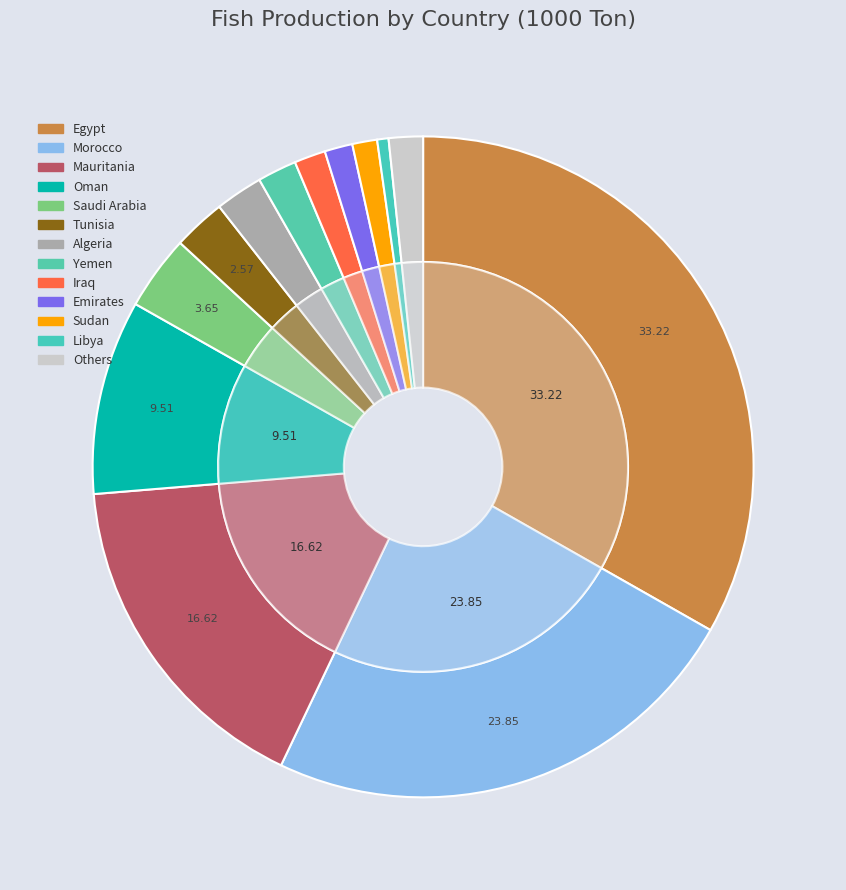

To the nearest percent, what portion does Yemen represent?

2%